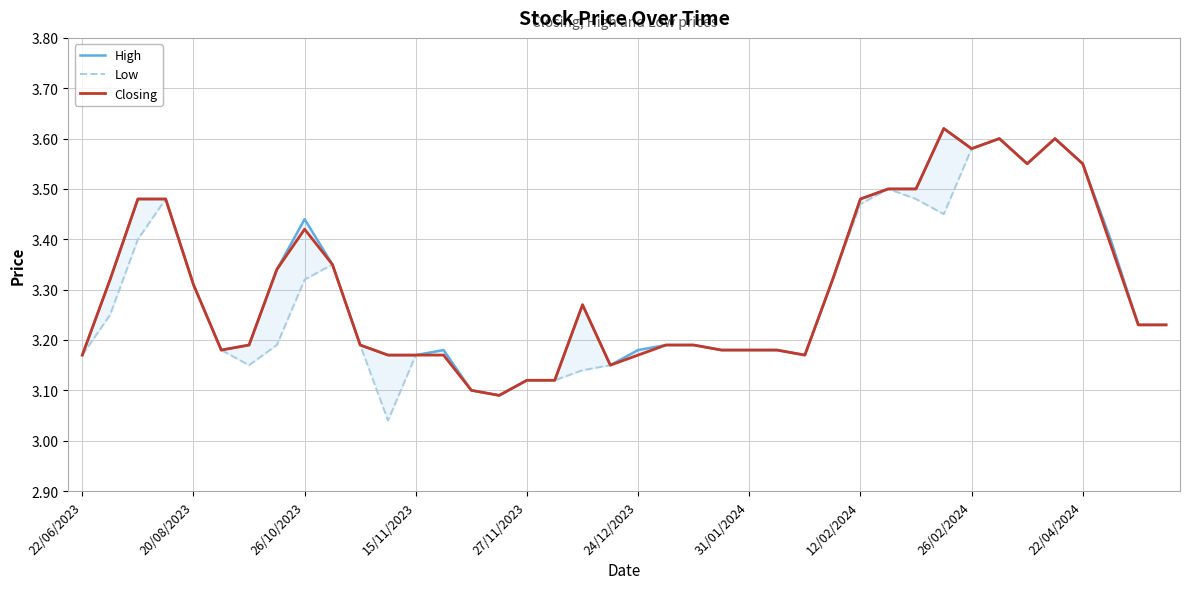

What are all the series names shown in the legend?

High, Low, Closing